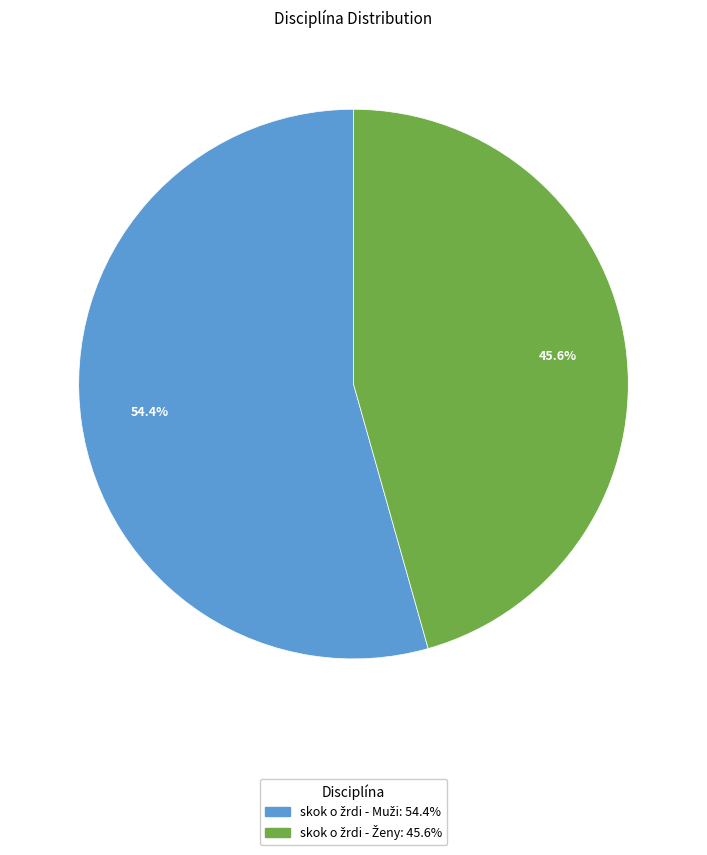

Is there any slice that represents more than half of the pie?

Yes